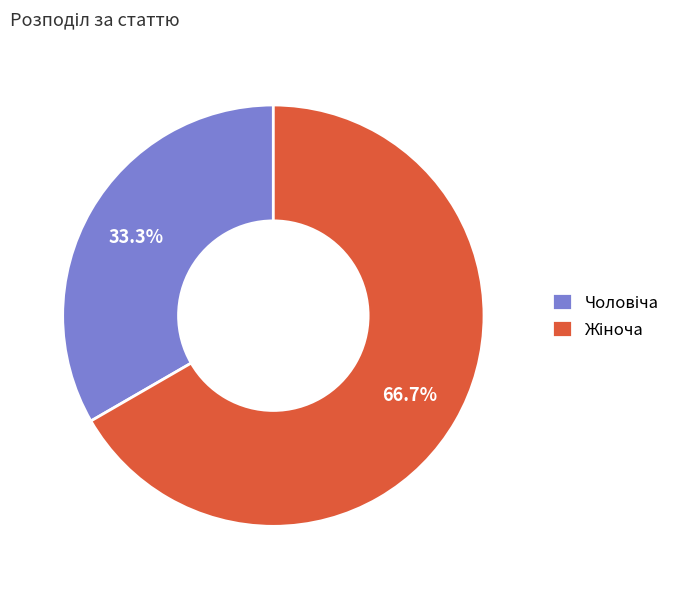

Is there any slice that represents more than half of the pie?

Yes